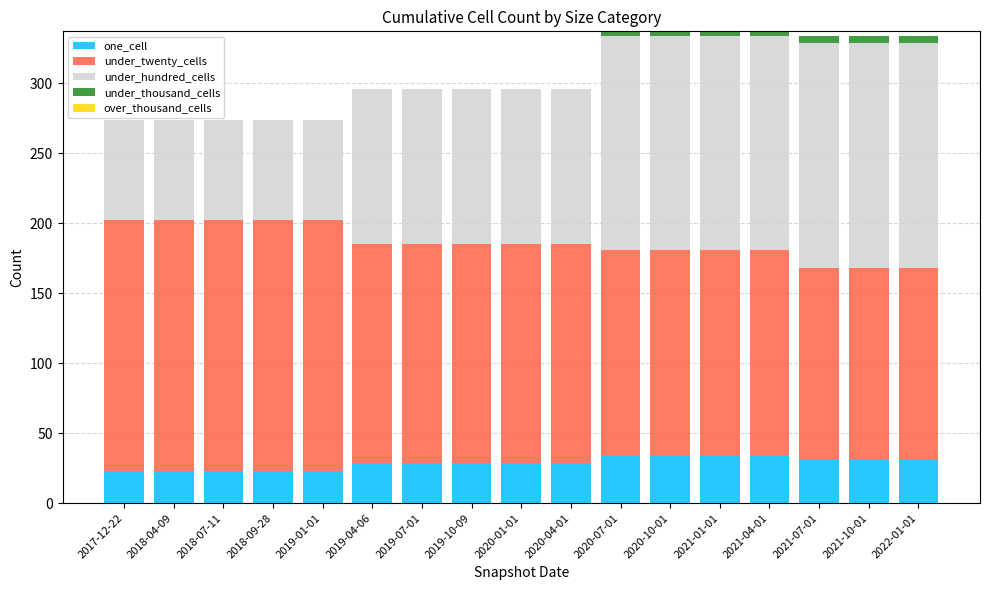

What is the total value across all series at 2017-12-22?

274